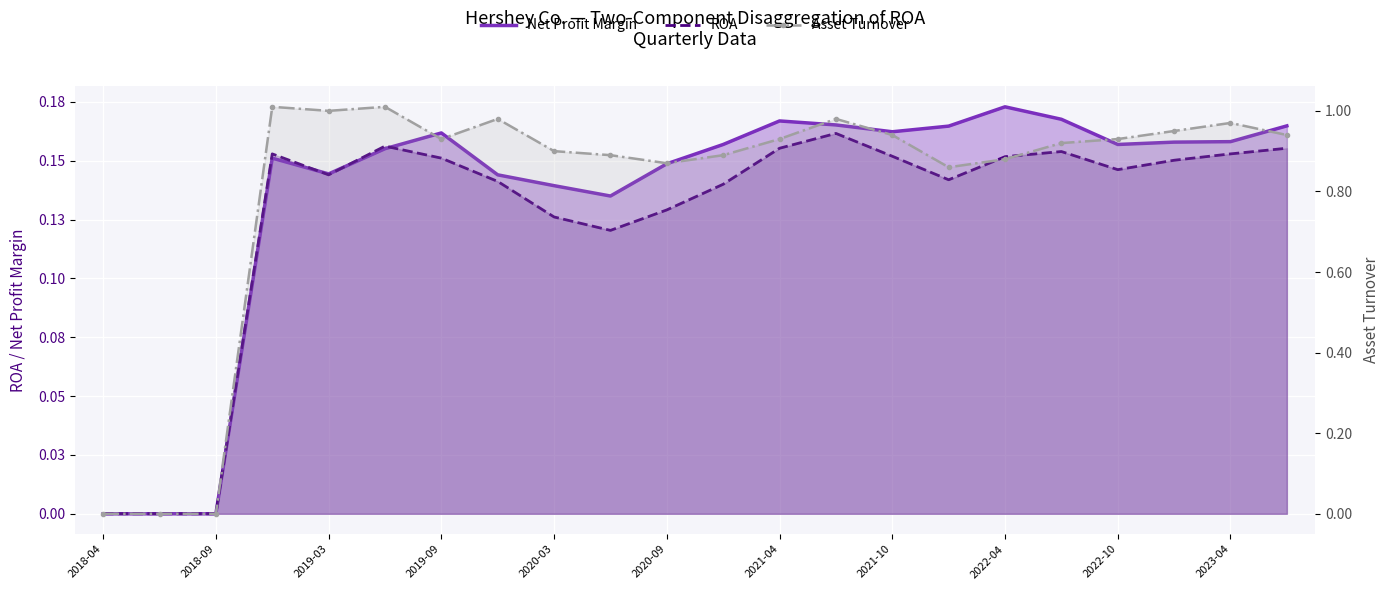

How many distinct data groups are displayed?

3